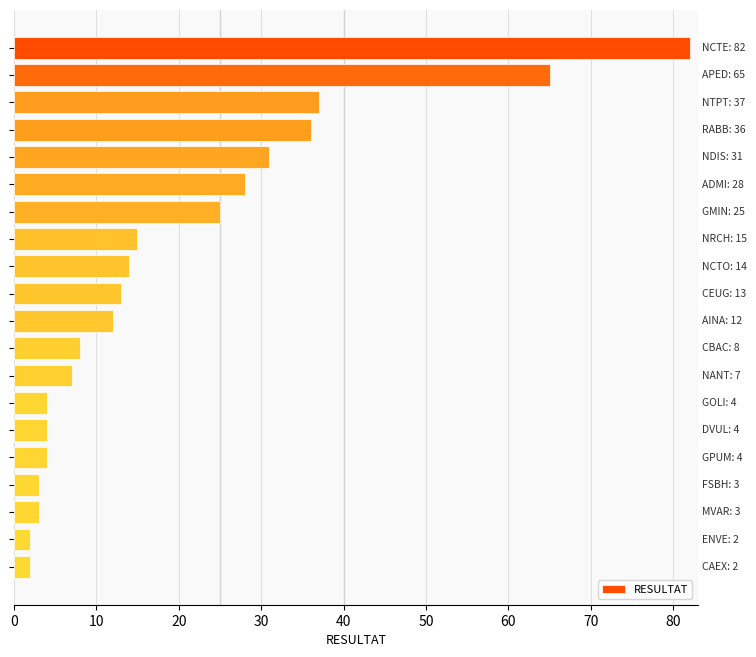

What is the difference between the maximum and minimum values?

80